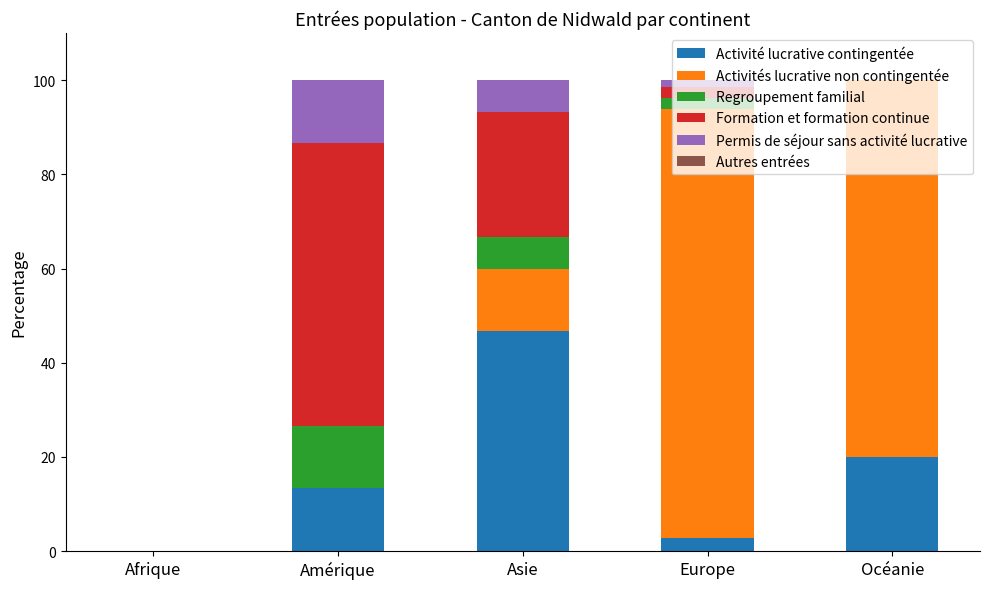

At which label is Activité lucrative contingentée closest to 23?

Océanie